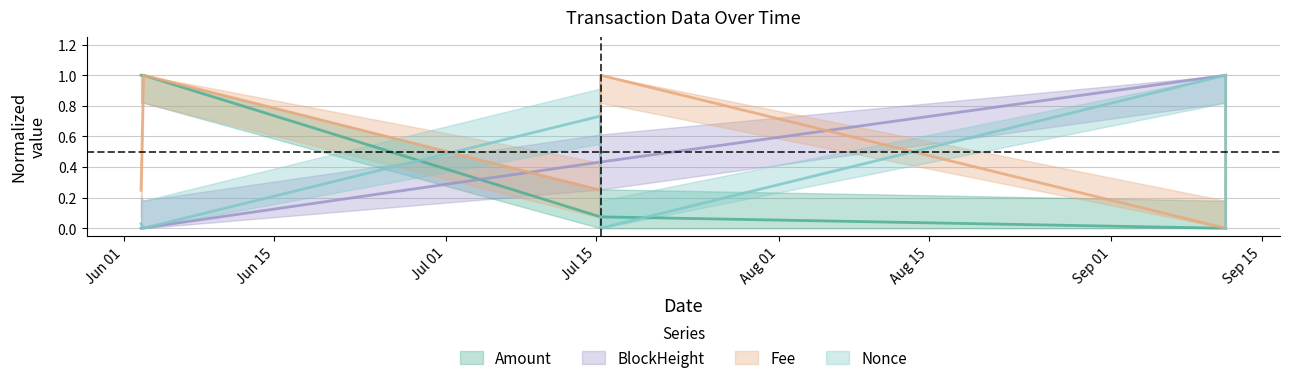

At 2021-06-02 14:36:00, list the series in order from largest to smallest.

Amount, Fee, Nonce, BlockHeight